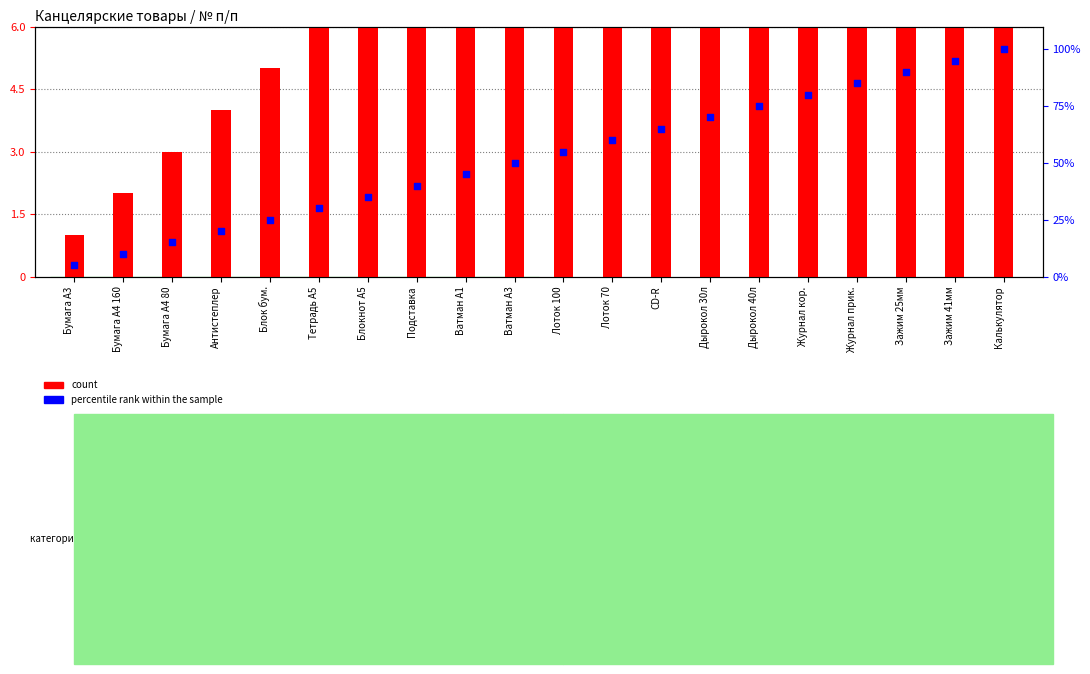

Which series reaches the minimum Y coordinate?

count